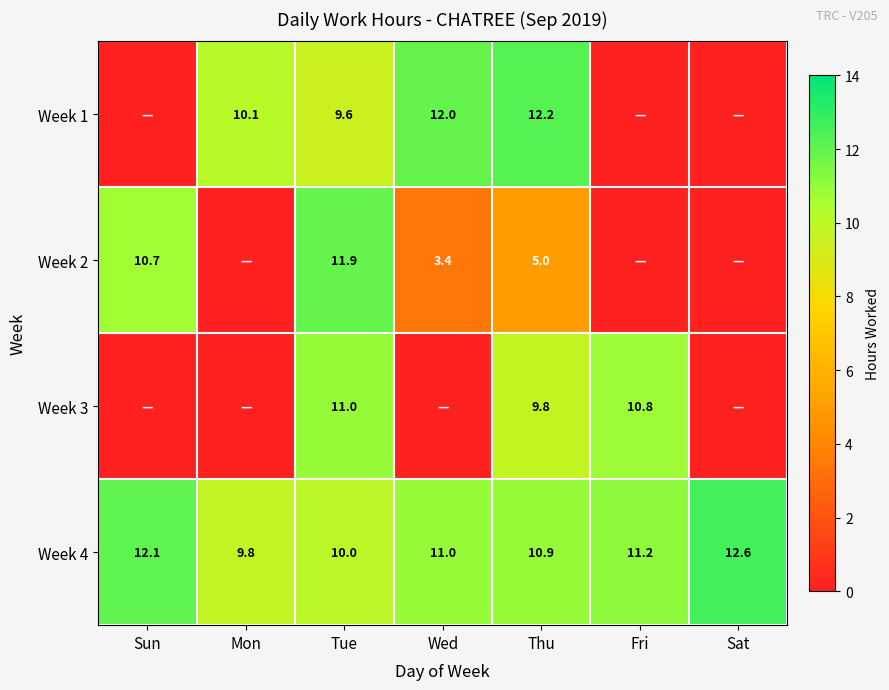

At which category does the chart reach its peak across all series?

Sat